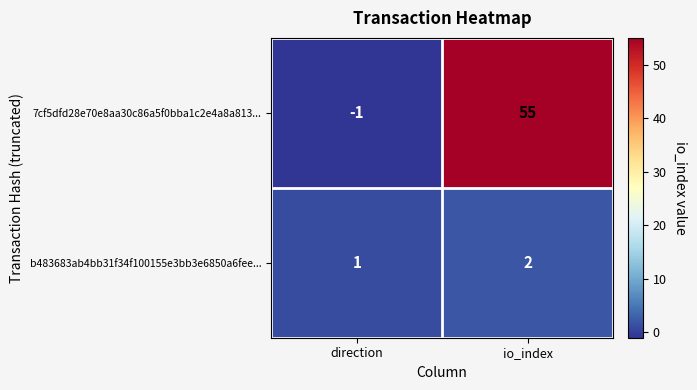

List the series in order of their overall mean, highest first.

7cf5dfd28e70e8aa30c86a5f0bba1c2e4a8a813..., b483683ab4bb31f34f100155e3bb3e6850a6fee...